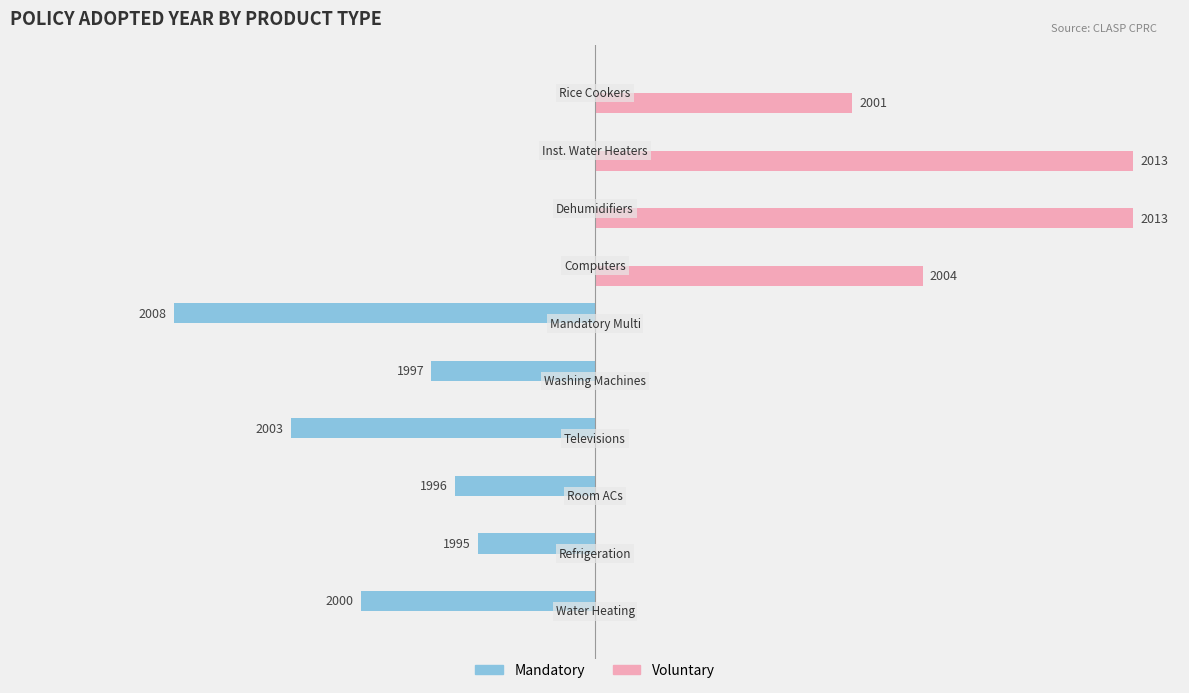

What are all the series names shown in the legend?

Mandatory, Voluntary